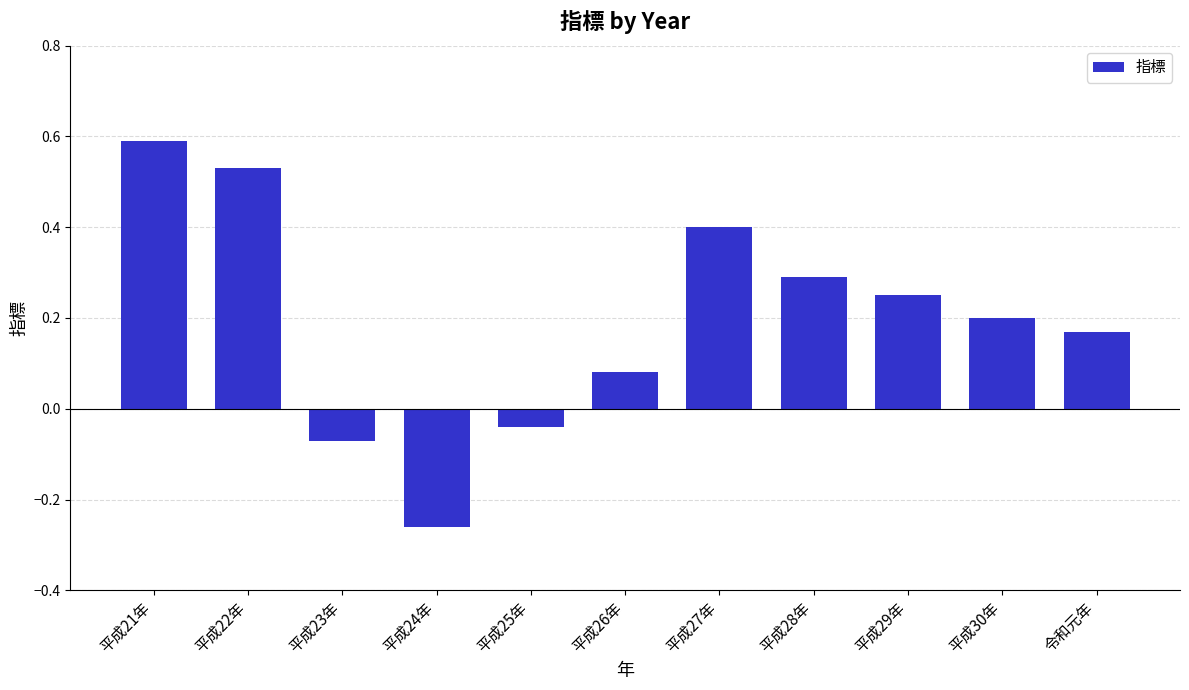

What is the difference between the maximum and second lowest values?

0.7